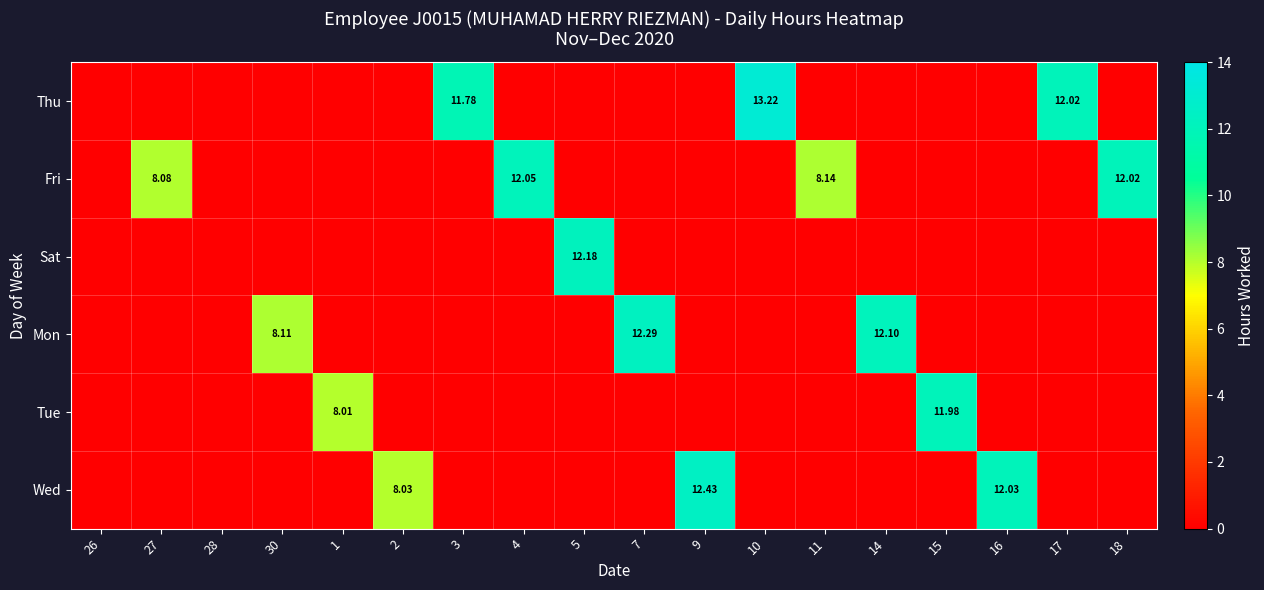

Is the value of row_2 at 5 greater than the value of row_0 at 30?

Yes